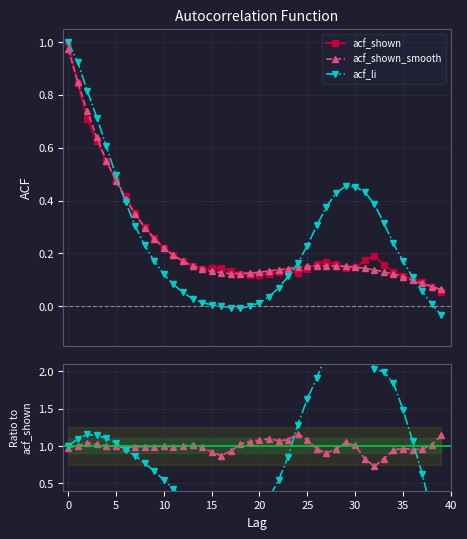

What is the maximum value shown in the chart?

3.1